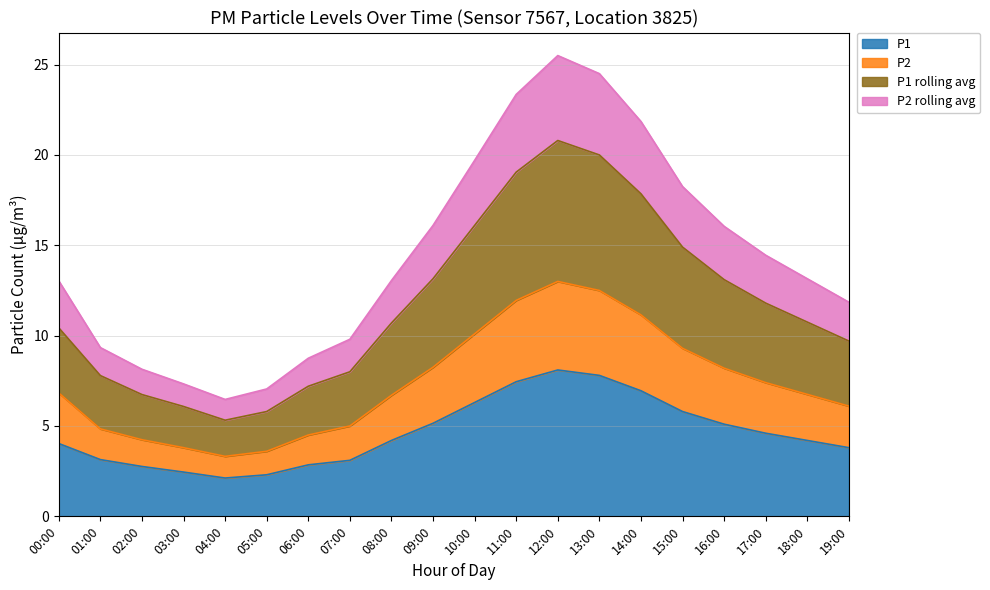

Does the chart display data point markers on the line(s)?

No